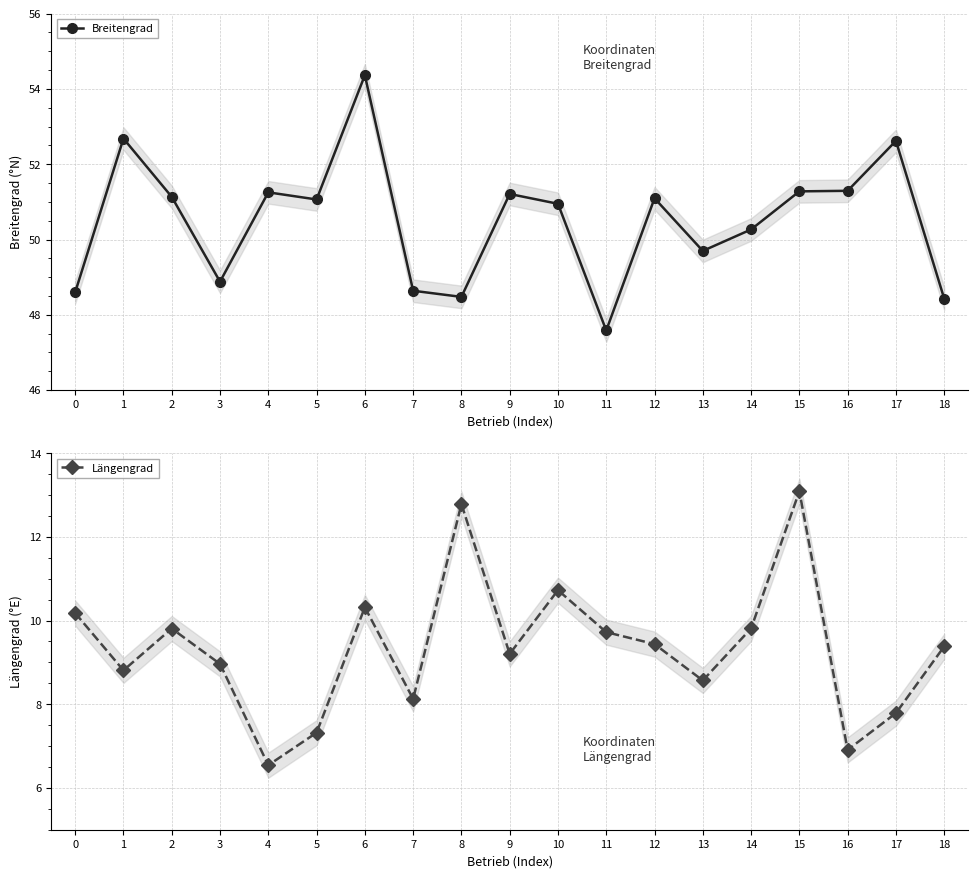

How many categories are shown in the chart?

19